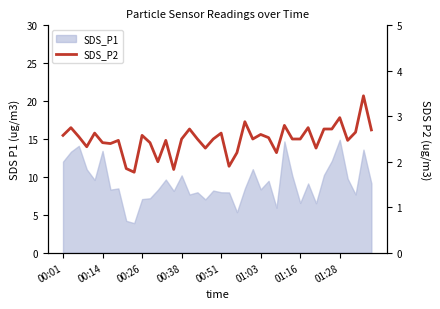

What is the difference between the values at 11 and 13?

0.1